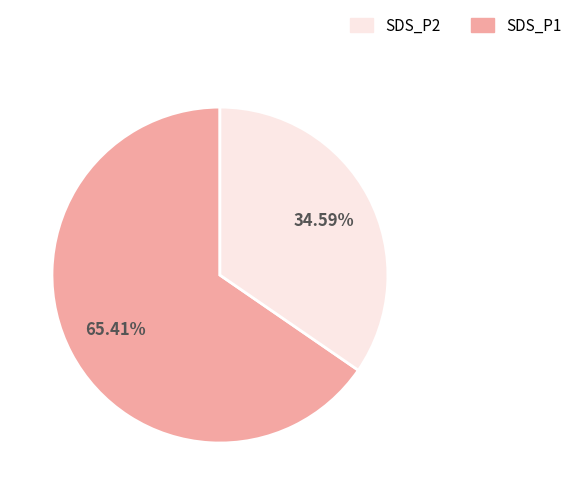

Is there a majority slice in this chart?

Yes